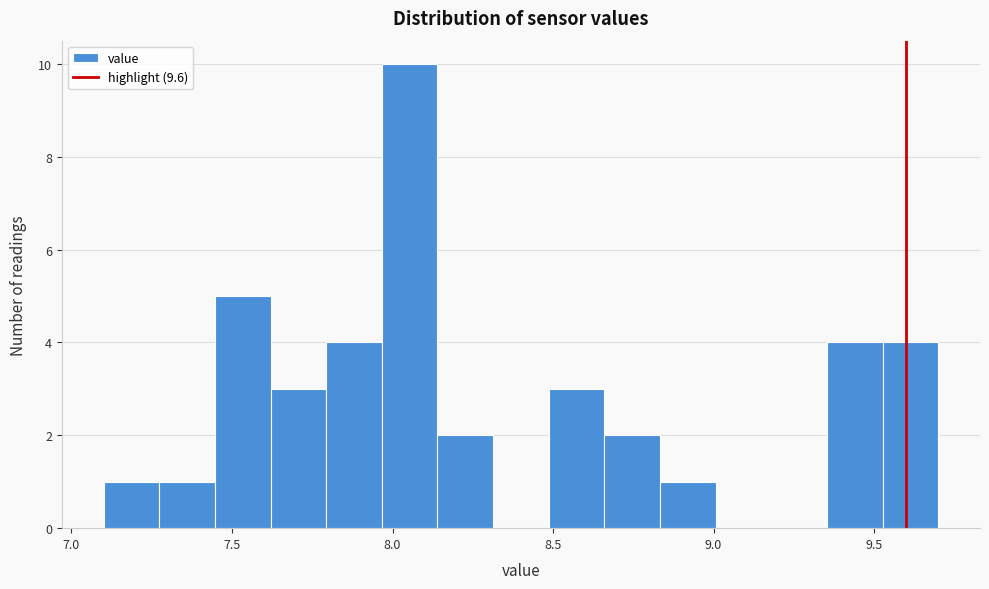

Around what value on the x-axis is the tallest bar? Give the approximate position of its centre, as read against the axis.

8.05